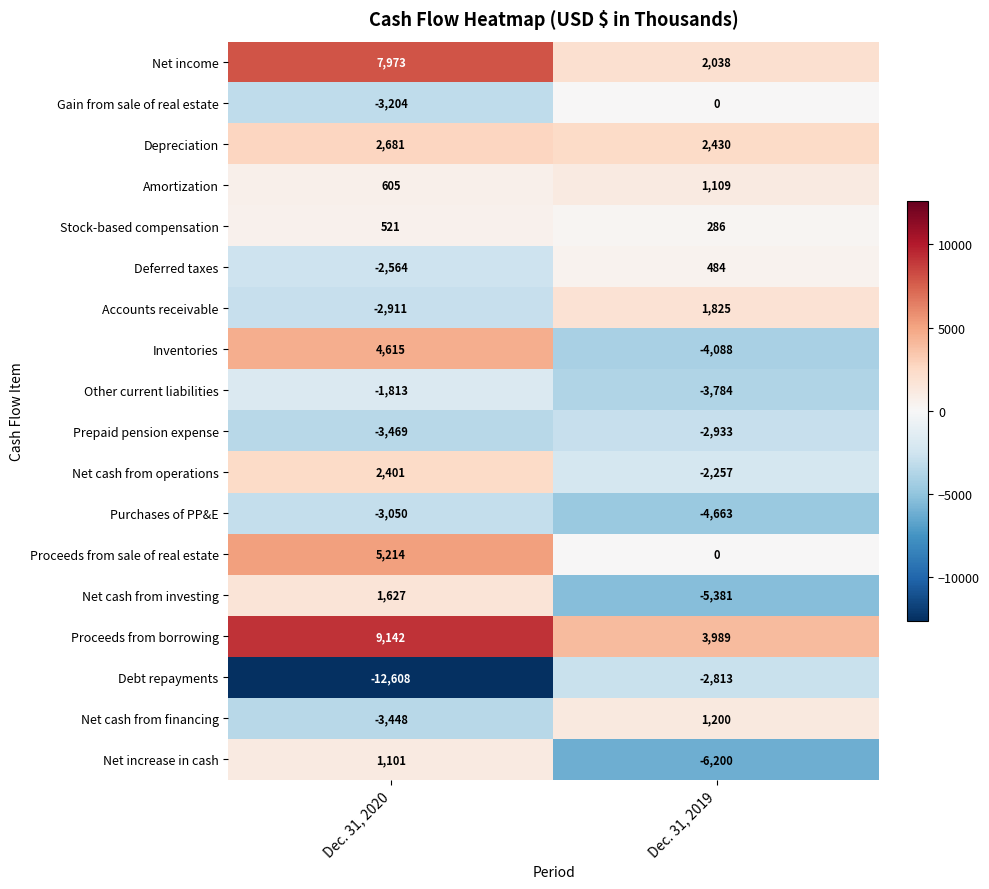

What is the sum of the Net cash from investing values at Dec. 31, 2020 and Dec. 31, 2019?

-3754